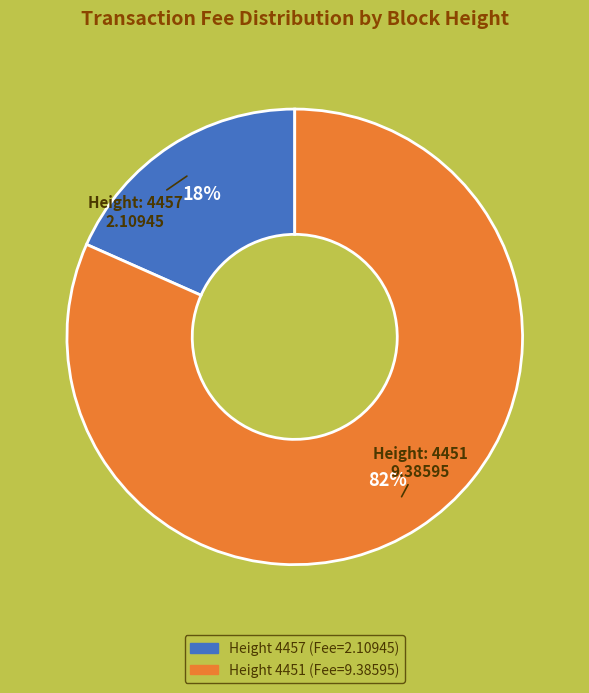

To the nearest percent, what is the average slice percentage?

50%